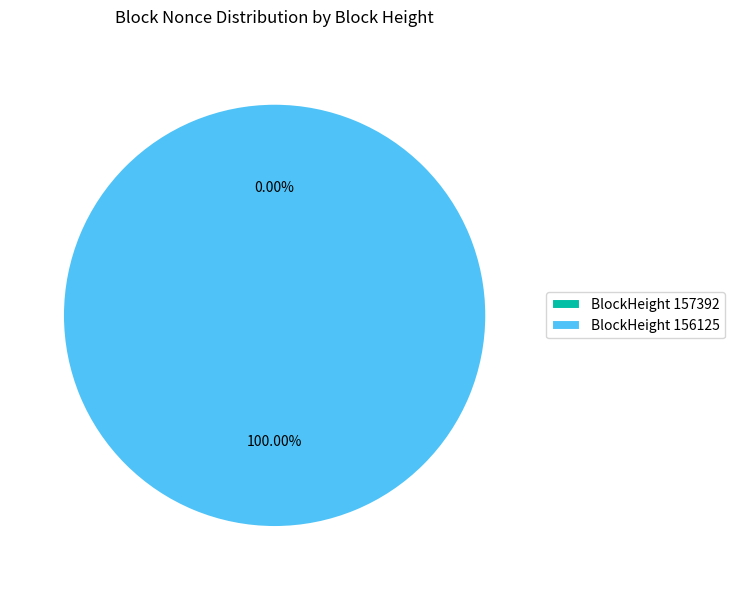

Combined, do 156125 and 157392 account for over 50%?

Yes